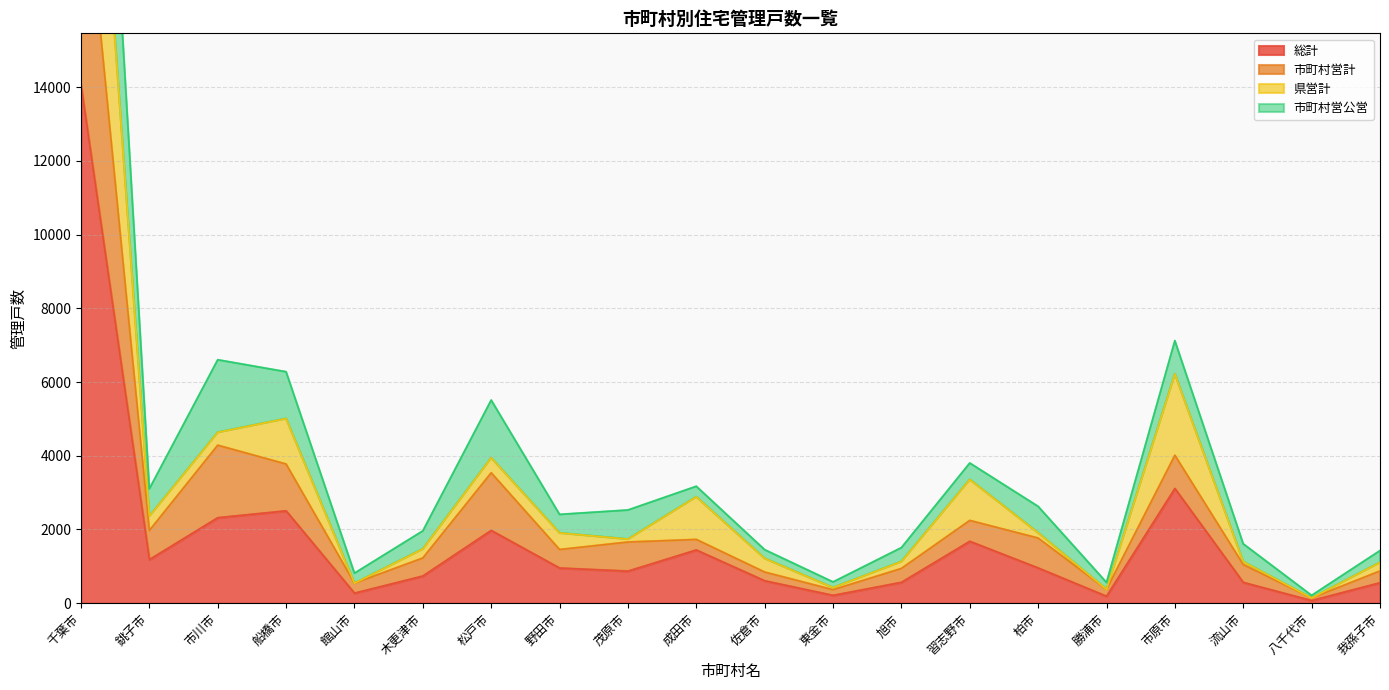

In 総計, how many points are lower than both neighbors (excluding endpoints)?

6